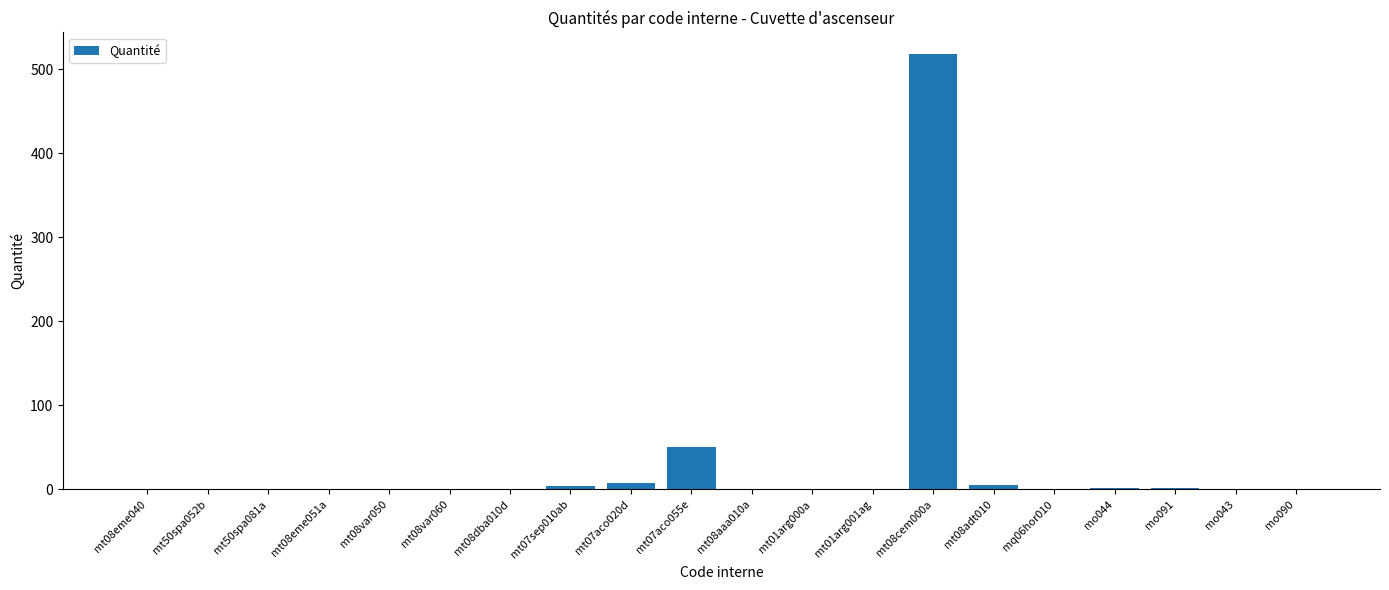

Are the bars horizontal?

No